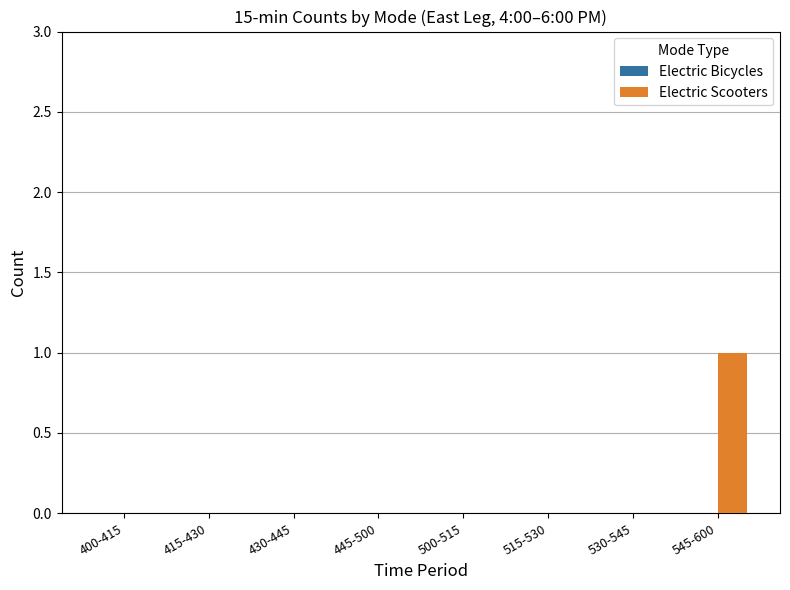

Between 430-445 and 545-600, which is larger?

545-600